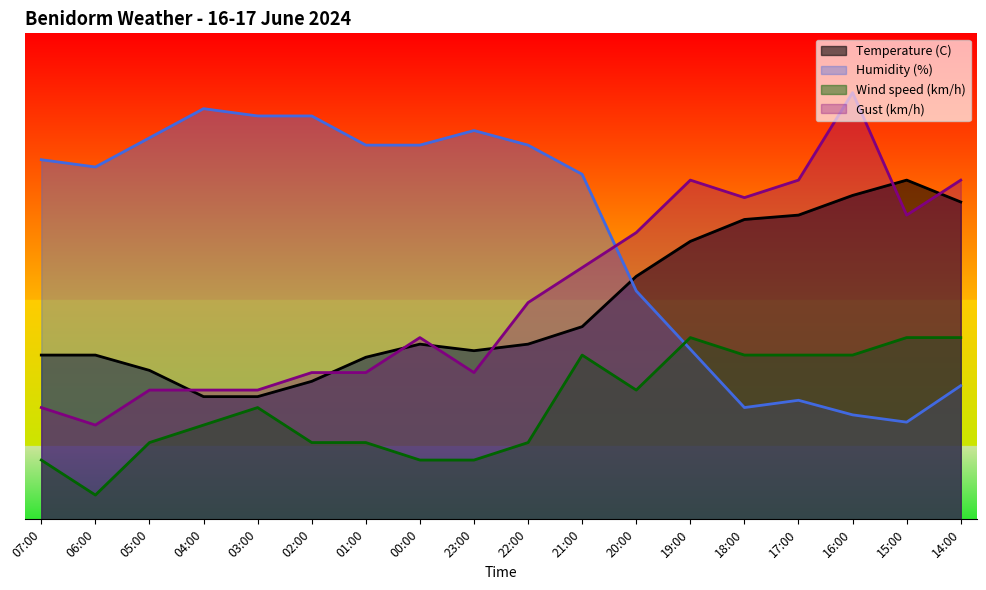

Reading left to right, what are all the values shown in this chart?

Temperature (C): 33.8	33.8	30.6	25.2	25.2	28.4	33.3	36.0	34.7	36.0	39.6	50.0	57.2	61.7	62.6	66.6	69.8	65.3
Humidity (%): 74.0	72.5	78.5	84.5	83.0	83.0	77.0	77.0	80.0	77.0	71.0	47.0	35.0	23.0	24.5	21.5	20.0	27.5
Wind speed (km/h): 12.2	5.0	15.8	19.4	23.0	15.8	15.8	12.2	12.2	15.8	33.8	26.6	37.4	33.8	33.8	33.8	37.4	37.4
Gust (km/h): 23.0	19.4	26.6	26.6	26.6	30.2	30.2	37.4	30.2	44.6	51.8	59.0	69.8	66.2	69.8	87.8	62.6	69.8